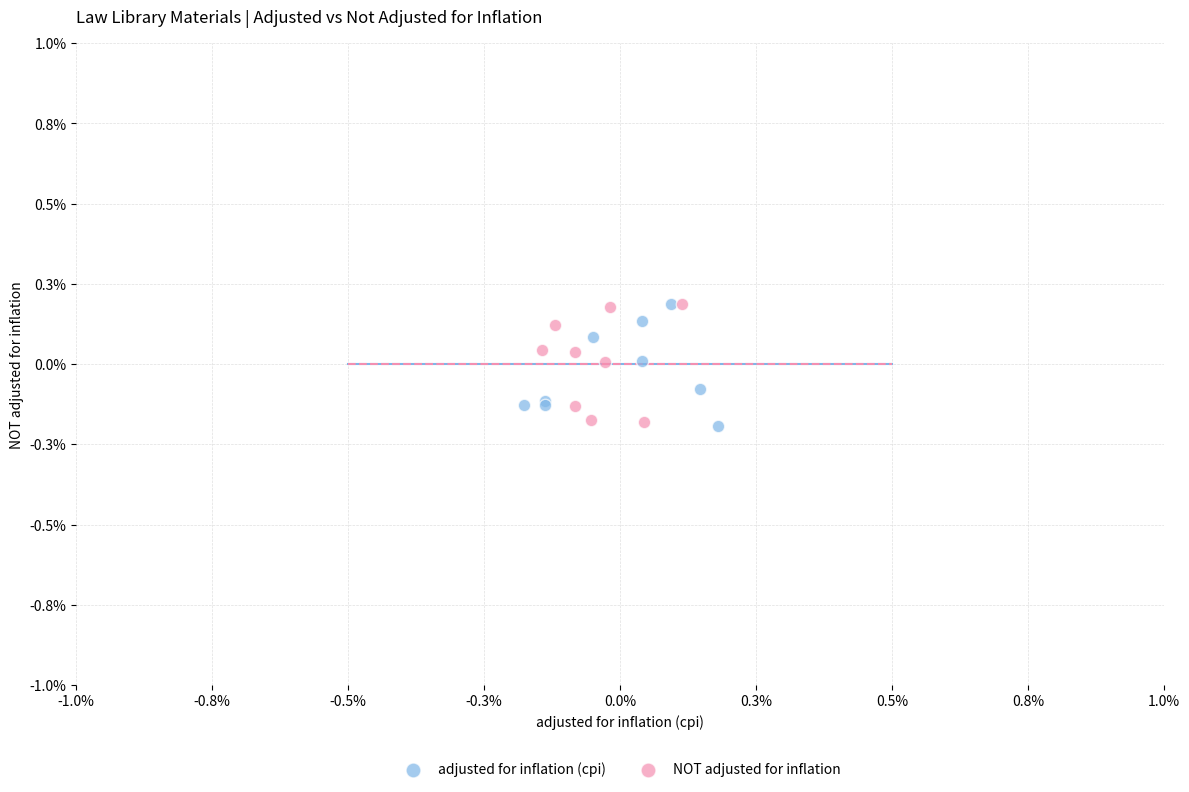

What are all the series names shown in the legend?

adjusted for inflation (cpi), NOT adjusted for inflation